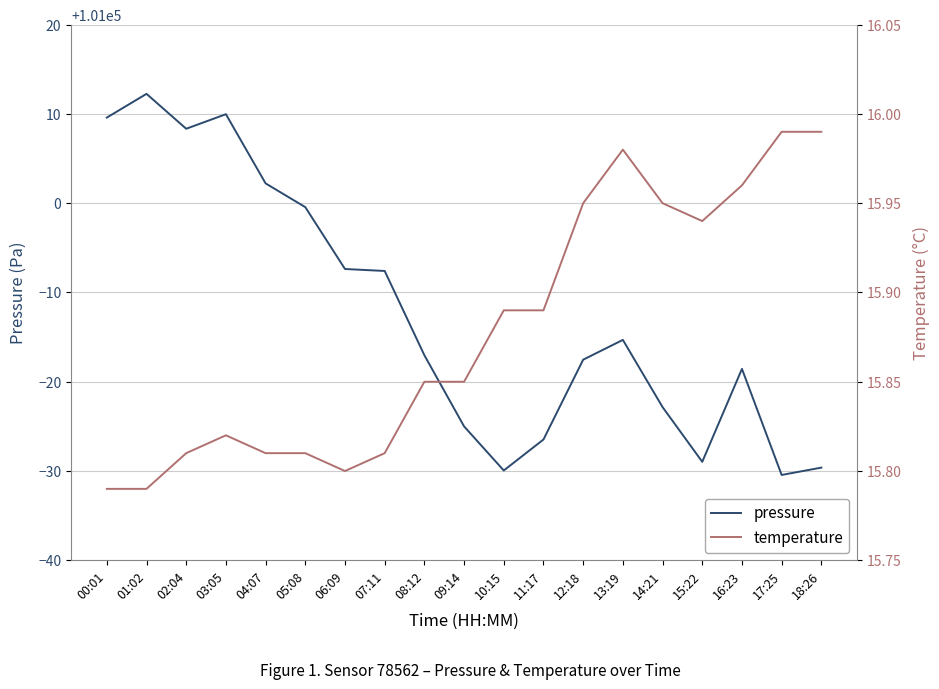

Reading left to right, extract all data points from this chart.

pressure: 101009.6	101012.2	101008.3	101010.0	101002.2	100999.6	100992.6	100992.4	100983.0	100975.0	100970.1	100973.5	100982.5	100984.7	100977.2	100971.0	100981.4	100969.6	100970.4
temperature: 15.8	15.8	15.8	15.8	15.8	15.8	15.8	15.8	15.8	15.8	15.9	15.9	15.9	16.0	15.9	15.9	16.0	16.0	16.0